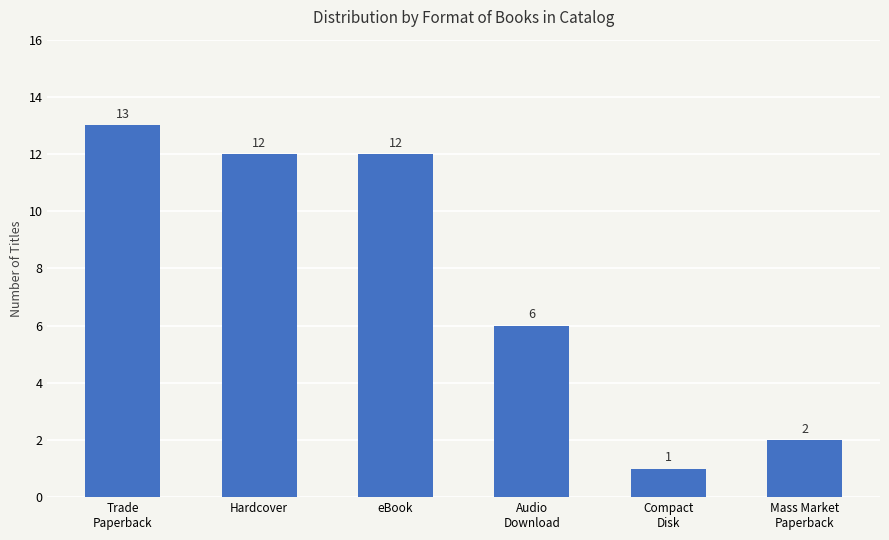

True or false: the data shows 5 at eBook.

False